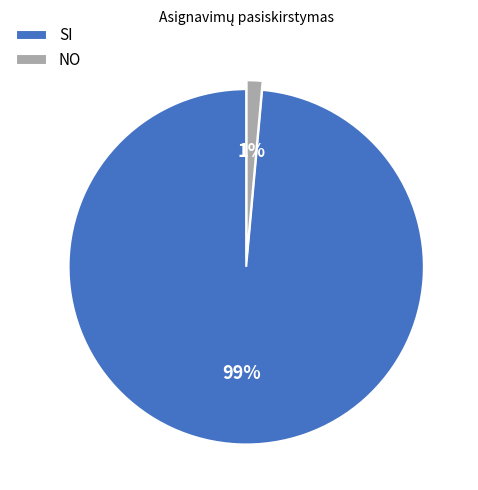

Is the sum of SI and NO greater than half?

Yes